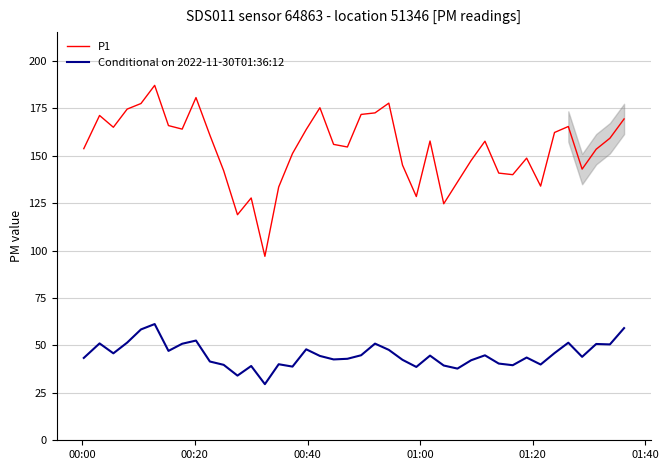

What are all the series names shown in the legend?

P1, Conditional on 2022-11-30T01:36:12